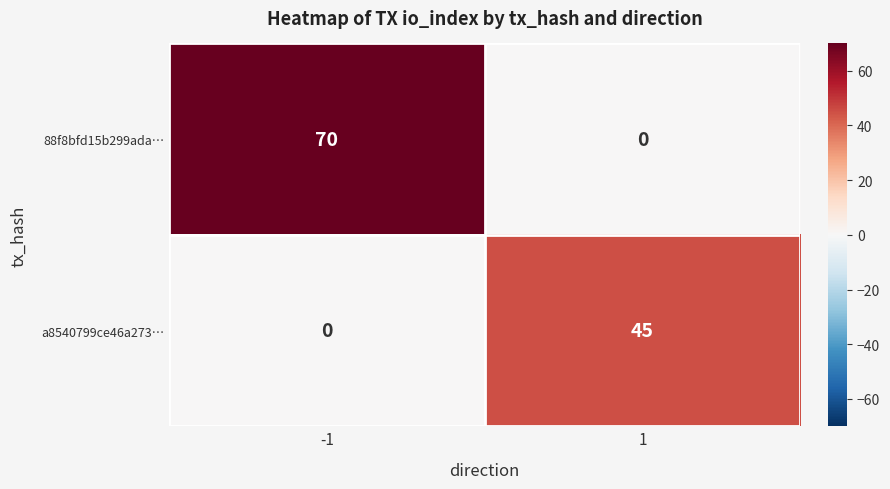

What is the approximate value of 88f8bfd15b299ada… at -1?

70